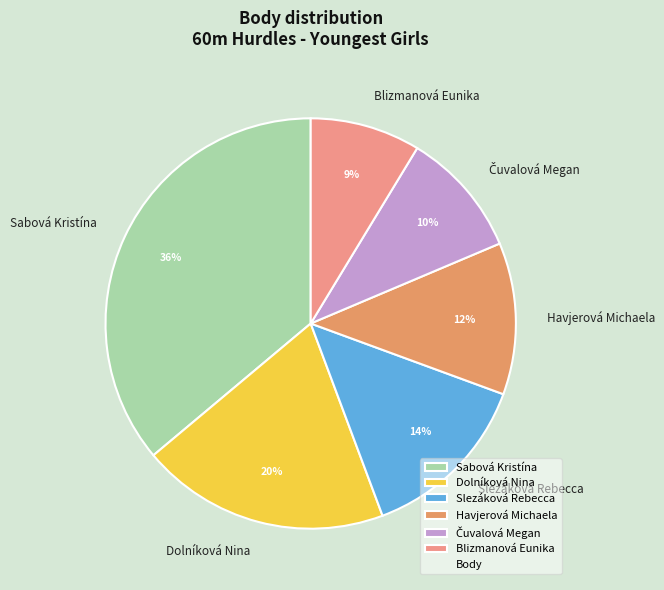

Does Slezáková Rebecca account for over 50% of the chart?

No